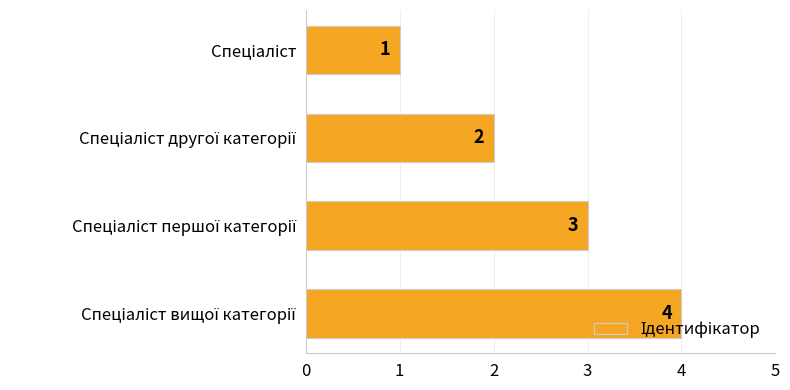

What is the value of the 2nd bar from the top?

2